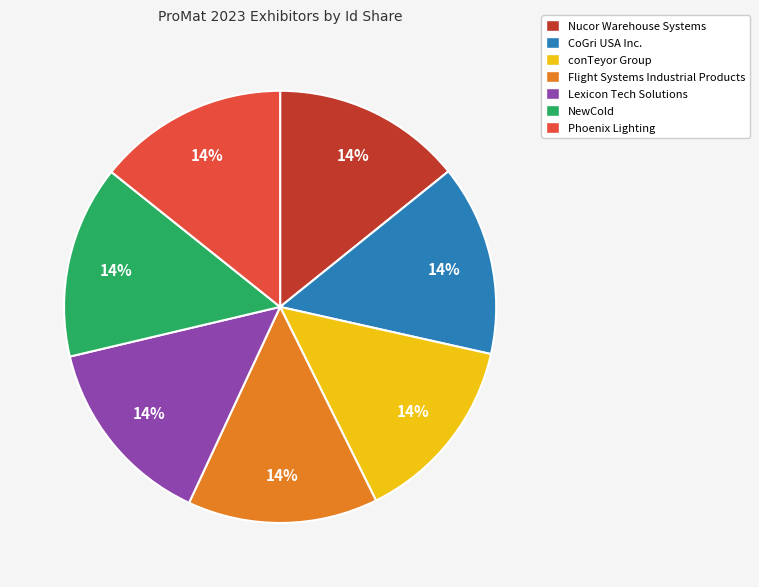

How many segments does this pie chart have?

7